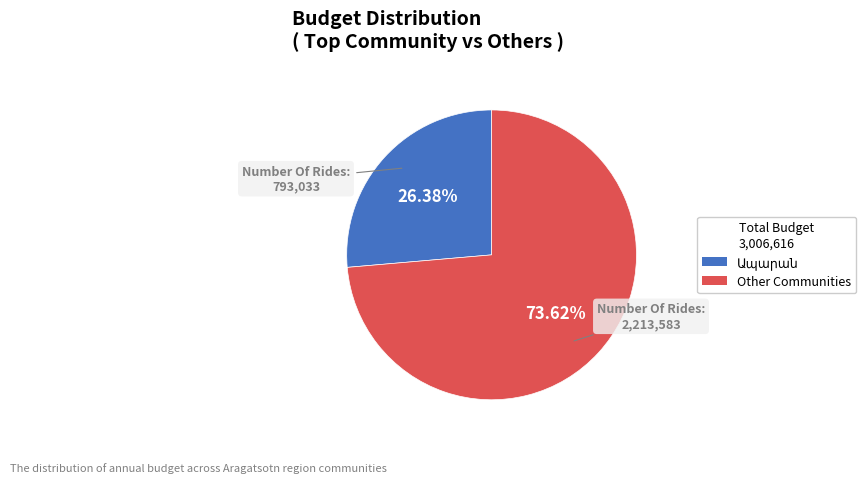

Does any single category account for the majority?

Yes